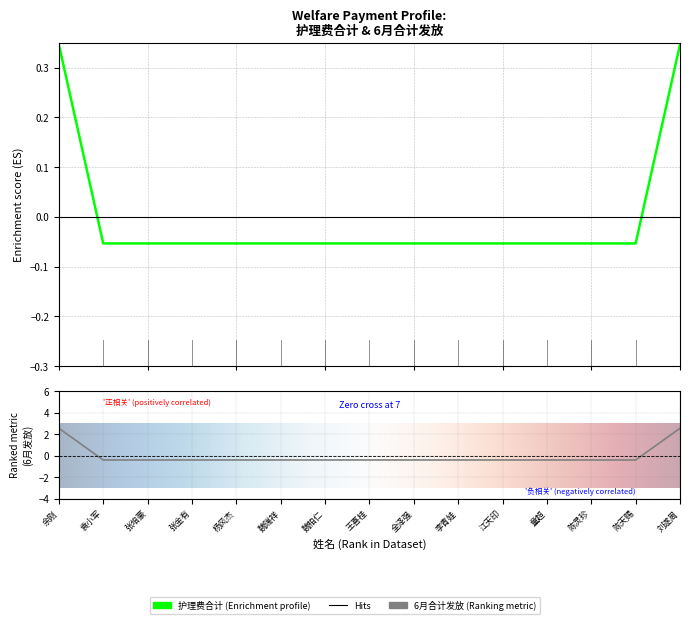

Which series has the largest total across all categories?

护理费合计